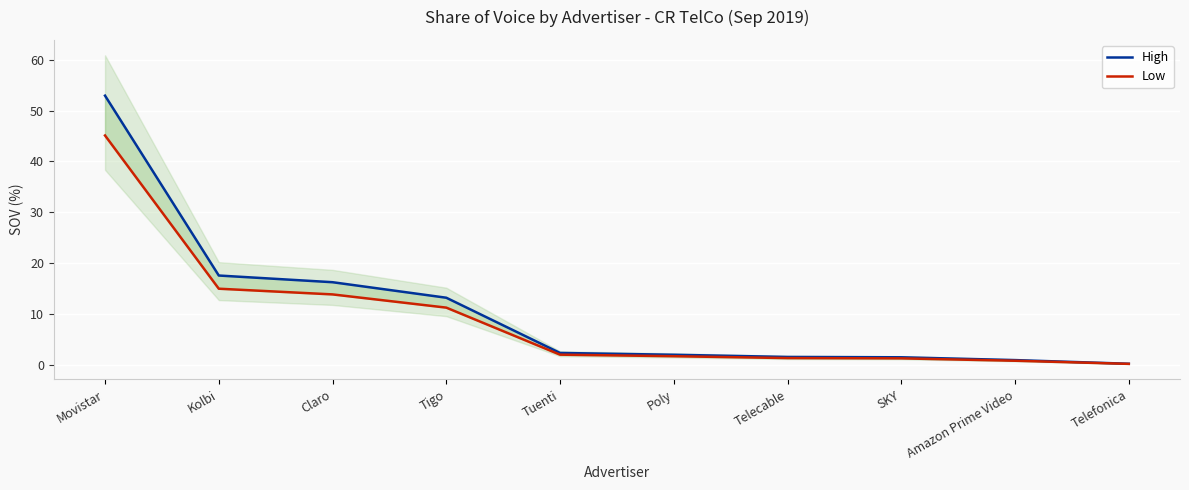

The High series shows 1.4 at SKY. True or false?

True